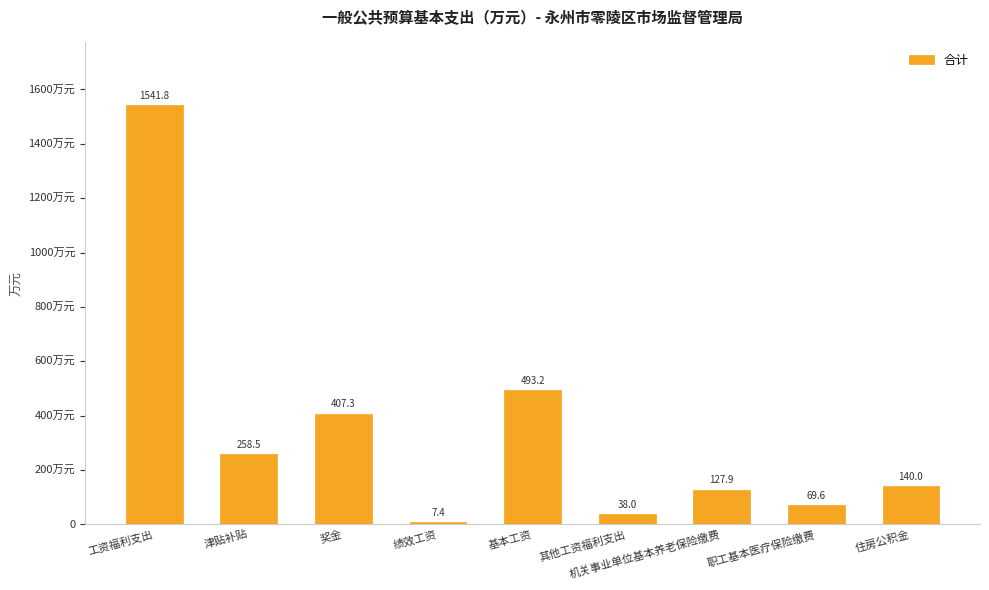

Reading left to right, extract all data points from this chart.

工资福利支出=1541.8	津贴补贴=258.5	奖金=407.3	绩效工资=7.4	基本工资=493.2	其他工资福利支出=38.0	机关事业单位基本养老保险缴费=127.9	职工基本医疗保险缴费=69.6	住房公积金=140.0